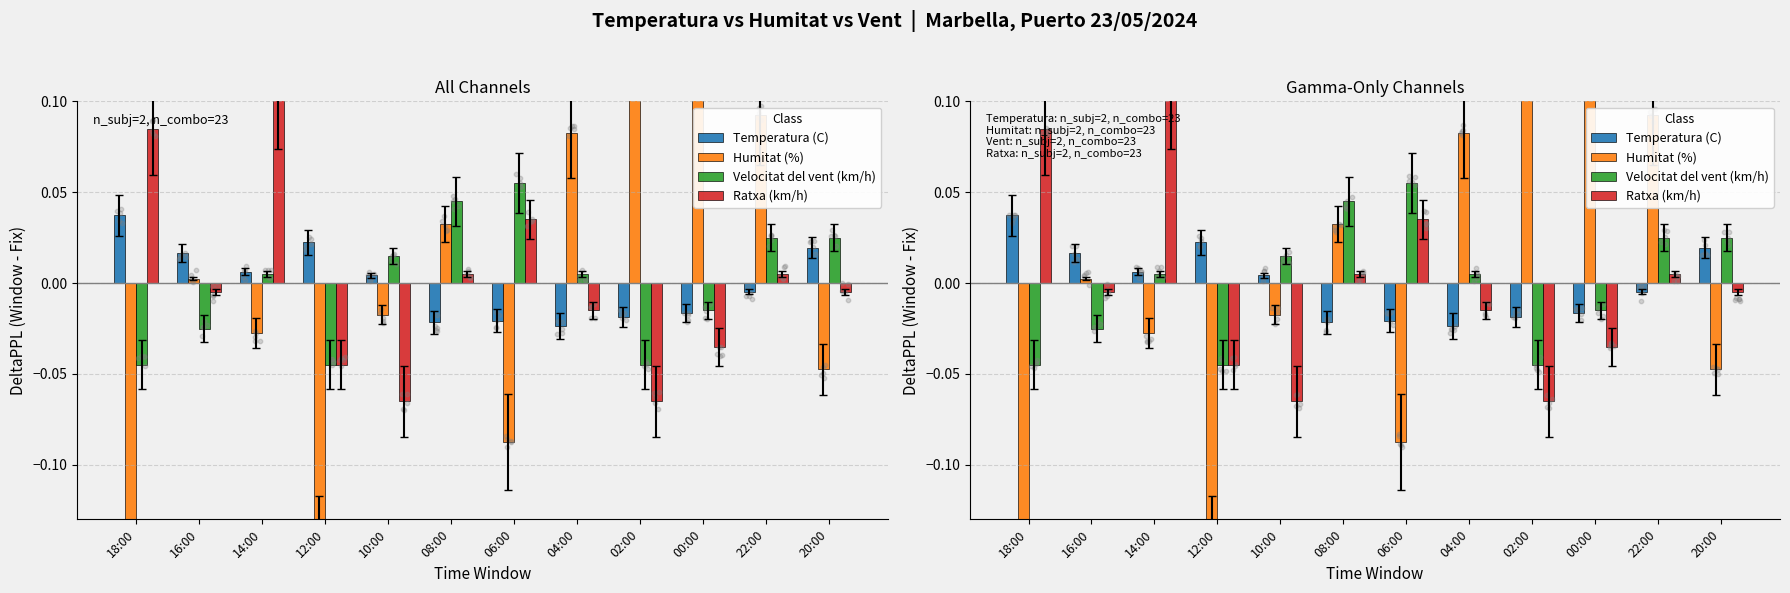

Is the value of Humitat (%) at 06:00 greater than the value of Ratxa (km/h) at 12:00?

No